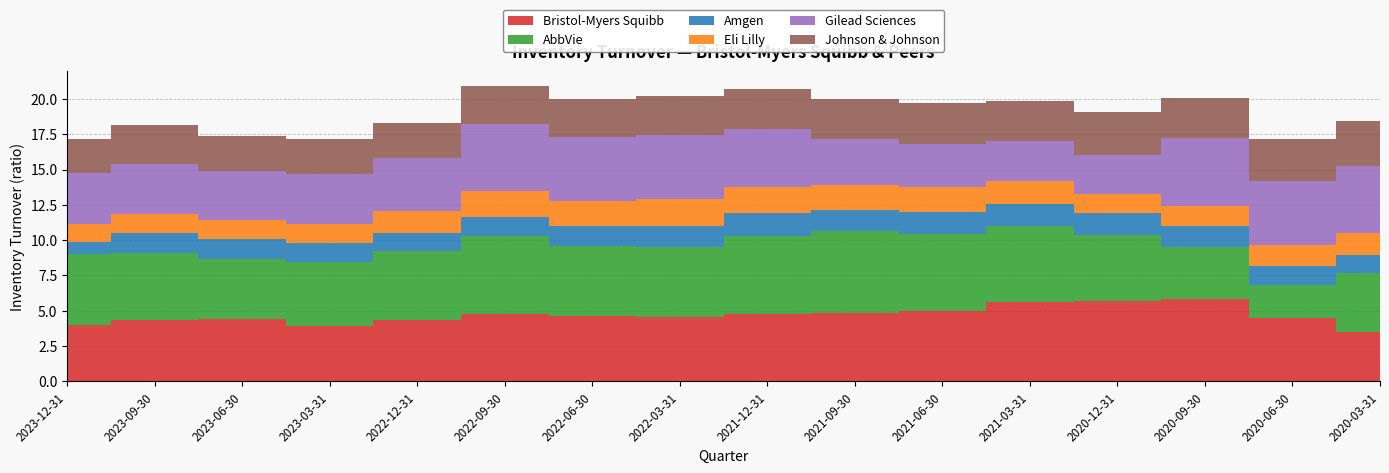

Reading right to left, list all the values displayed in this chart.

Bristol-Myers Squibb: 3.5	4.5	5.8	5.7	5.6	5.0	4.8	4.7	4.5	4.6	4.8	4.3	3.9	4.4	4.3	4.0
AbbVie: 4.2	2.4	3.7	4.7	5.4	5.5	5.8	5.6	5.0	5.0	5.5	4.9	4.5	4.3	4.7	5.0
Amgen: 1.3	1.4	1.5	1.6	1.5	1.5	1.5	1.6	1.5	1.4	1.3	1.3	1.3	1.4	1.4	0.9
Eli Lilly: 1.6	1.5	1.4	1.4	1.7	1.8	1.8	1.9	1.9	1.8	1.9	1.5	1.4	1.4	1.4	1.2
Gilead Sciences: 4.8	4.5	4.8	2.7	2.8	3.0	3.2	4.1	4.5	4.5	4.7	3.8	3.6	3.5	3.5	3.6
Johnson & Johnson: 3.2	2.9	2.9	3.0	2.9	2.9	2.9	2.9	2.8	2.7	2.7	2.5	2.5	2.5	2.8	2.4